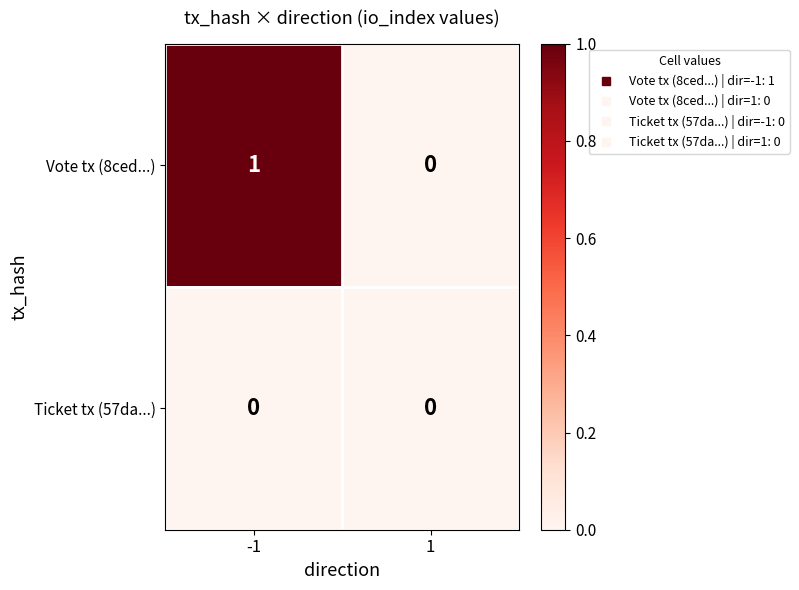

Which series has the largest range (max minus min)?

Vote tx (8ced...)